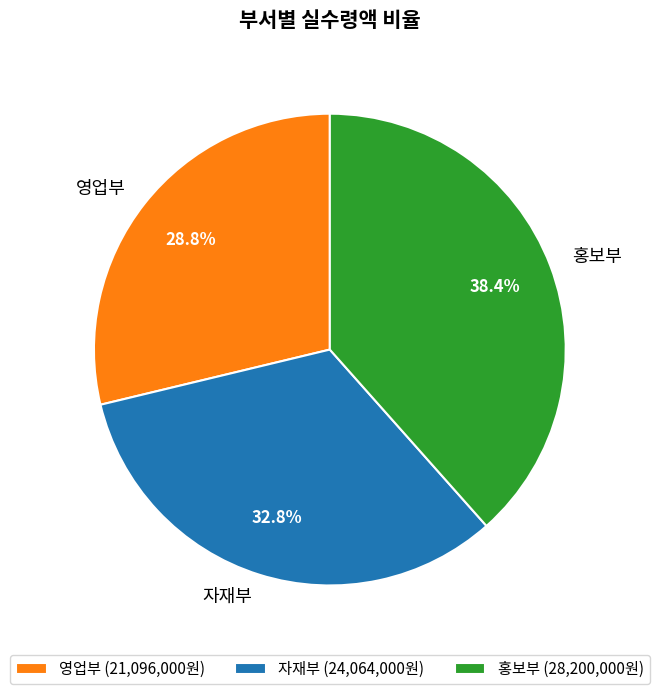

To the nearest percent, what is the average slice percentage?

33%